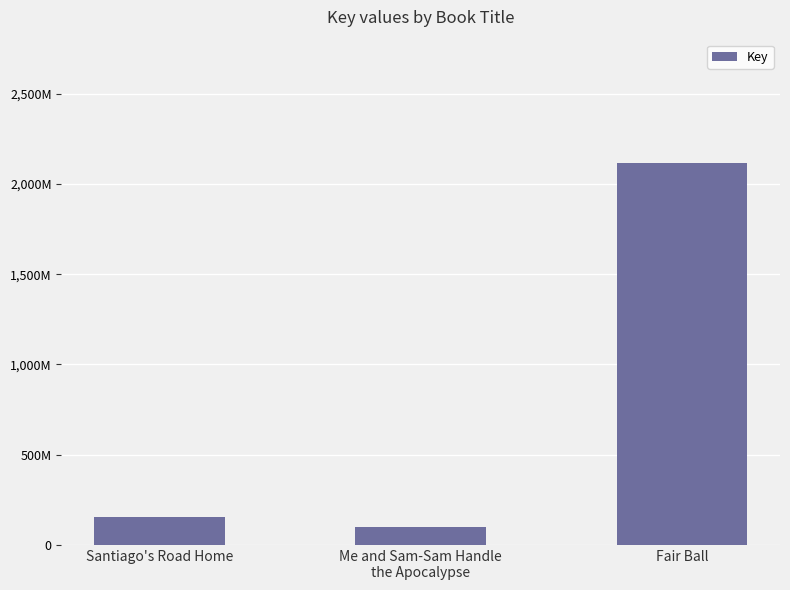

Reading left to right, what are all the values shown in this chart?

Santiago's Road Home=155354714	Me and Sam-Sam Handle
the Apocalypse=101112758	Fair Ball=2116926012